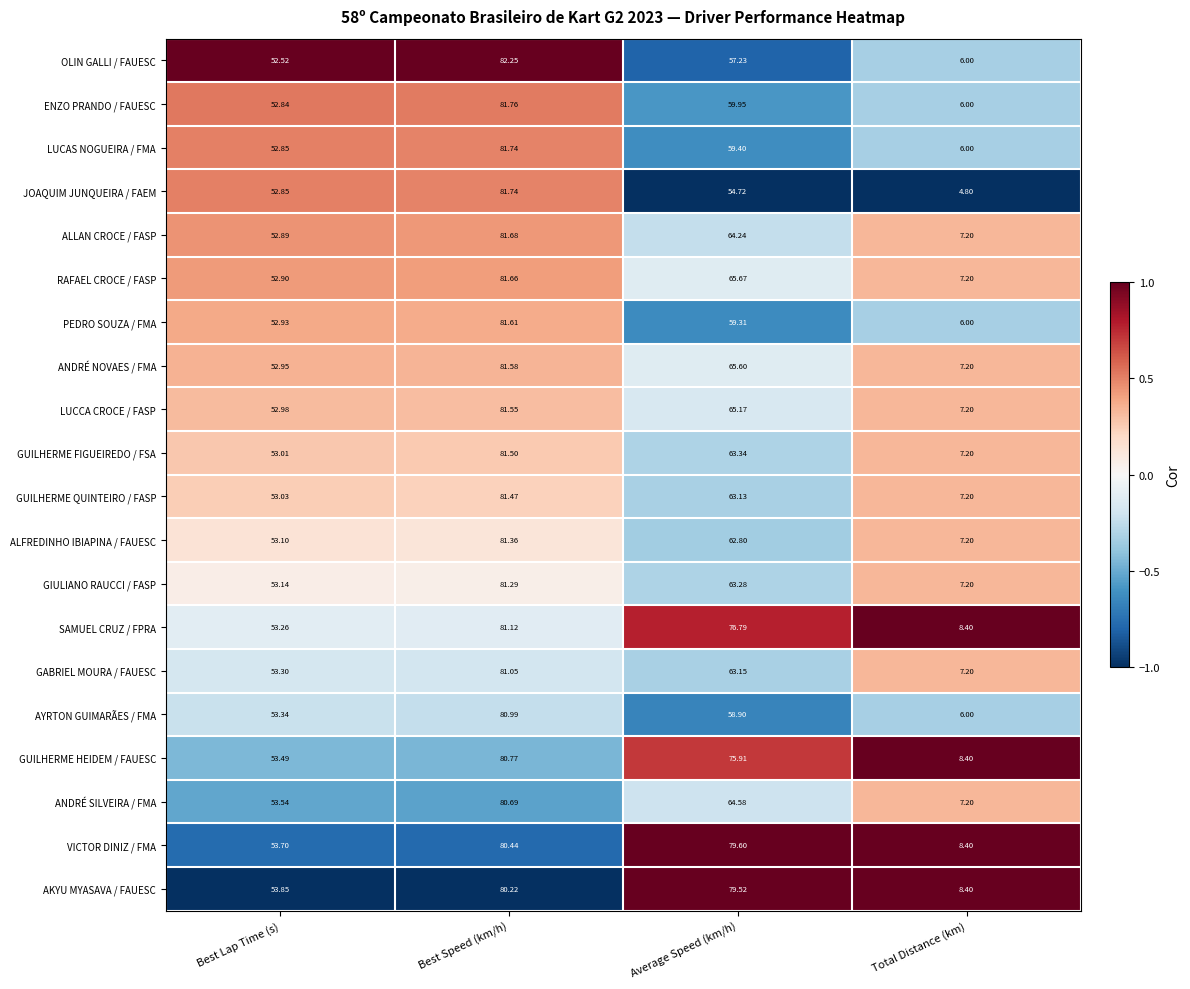

At which category does the chart reach its minimum across all series?

Total Distance (km)